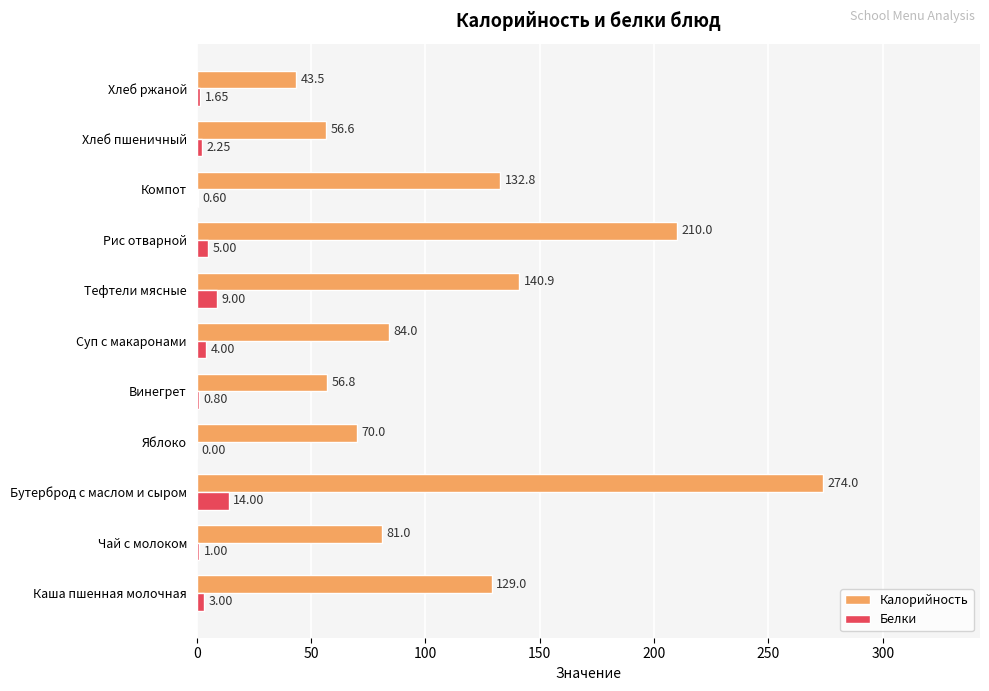

What is the total value across all series at Бутерброд с маслом и сыром?

288.0